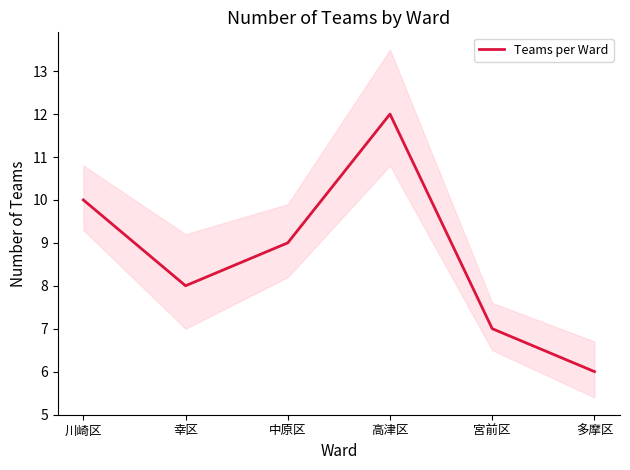

Reading left to right, extract all data points from this chart.

10	8	9	12	7	6